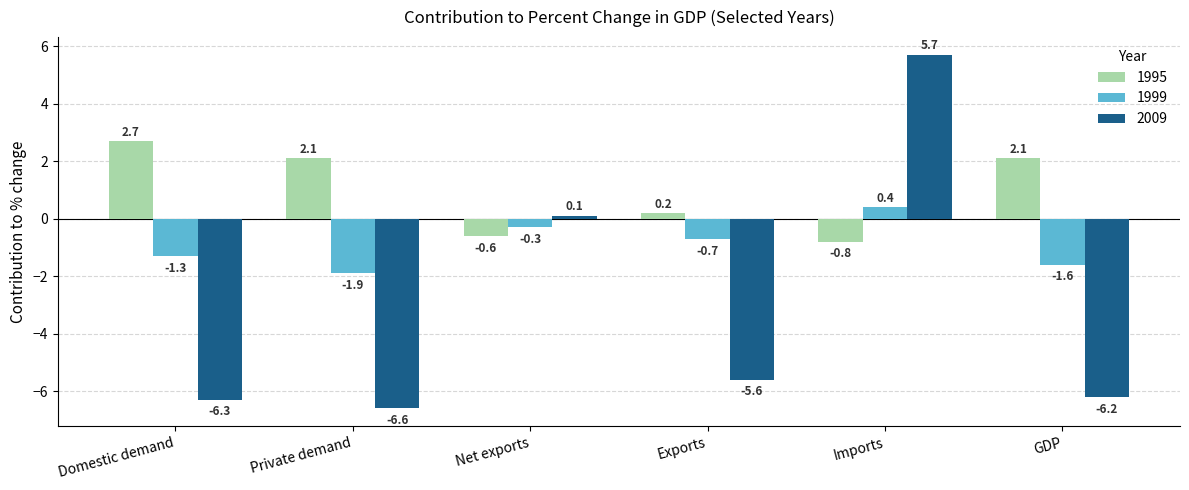

Rank the series by their maximum value, from highest to lowest.

2009, 1995, 1999